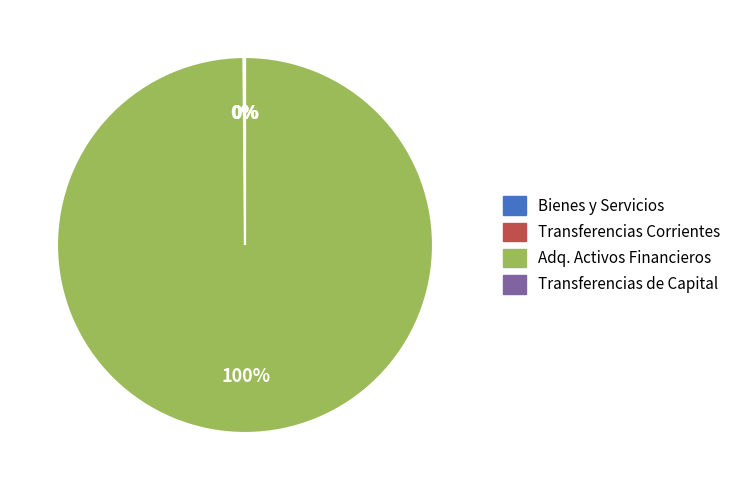

To the nearest percent, what is the average slice percentage?

25%